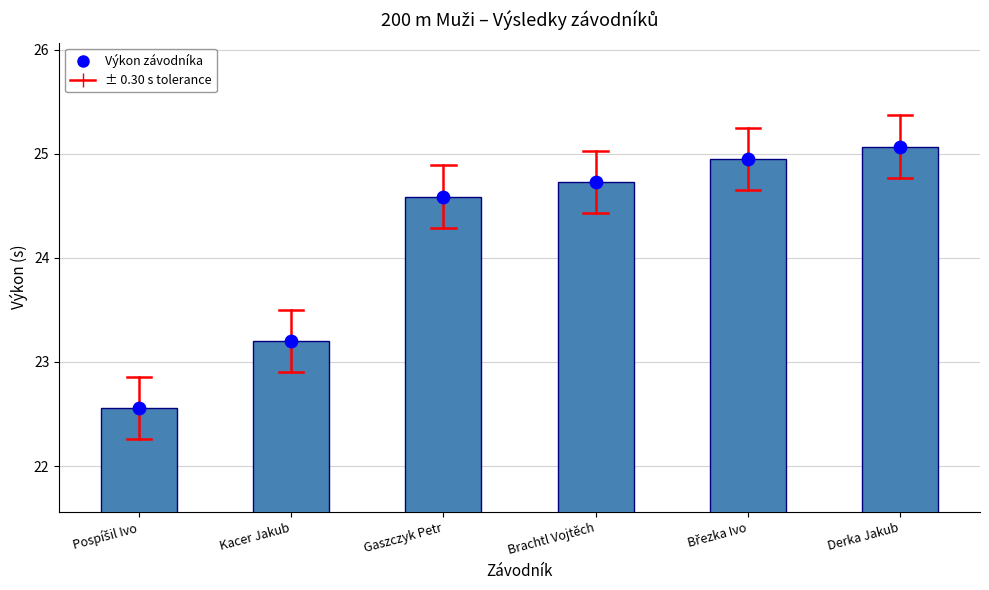

What is the change in value from Březka Ivo to Derka Jakub?

+0.1